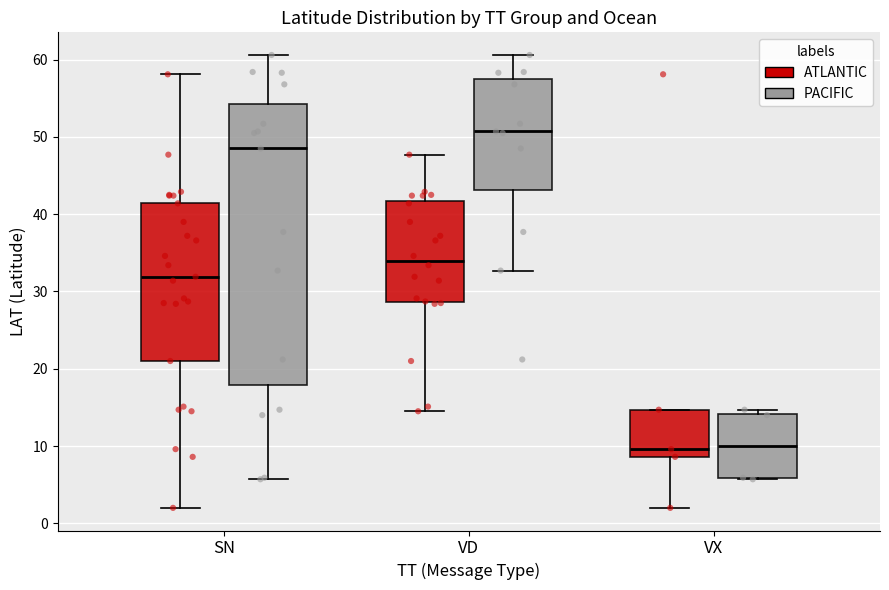

Comparing the boxes themselves (not the whiskers), which one is the tallest?

SN (PACIFIC)